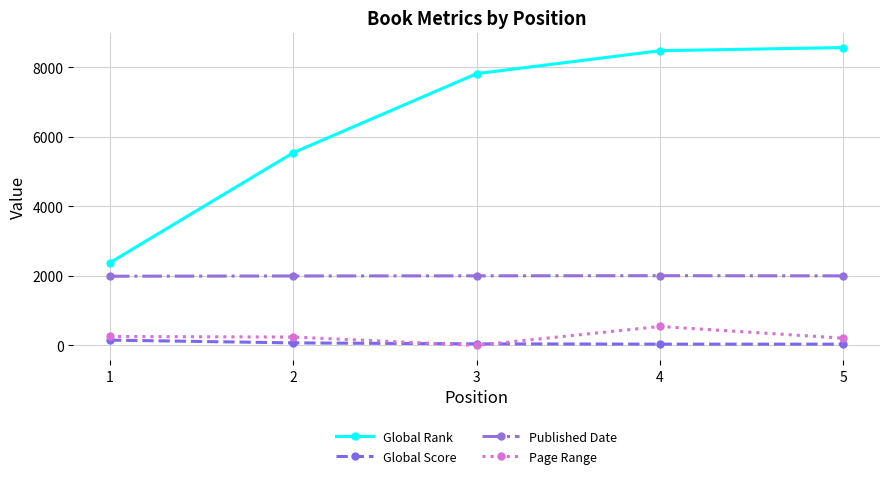

What is the difference between the maximum and minimum values in the Published Date series?

15